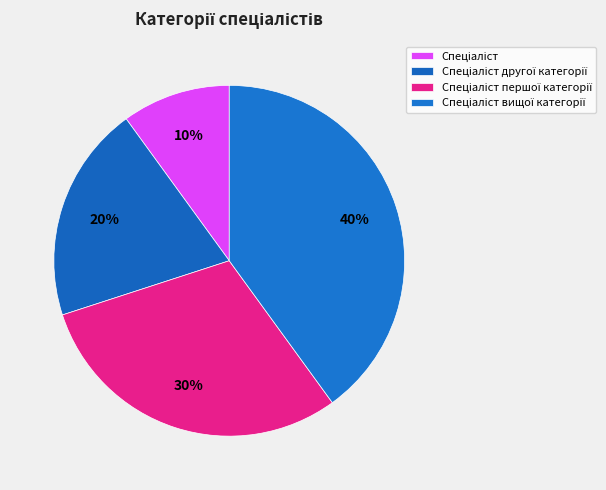

Which has a higher value, Спеціаліст першої категорії or Спеціаліст?

Спеціаліст першої категорії